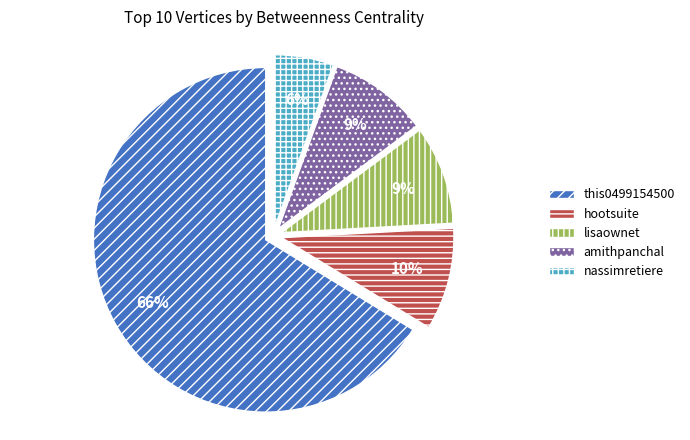

To the nearest percent, what is the combined percentage of nassimretiere and lisaownet?

15%